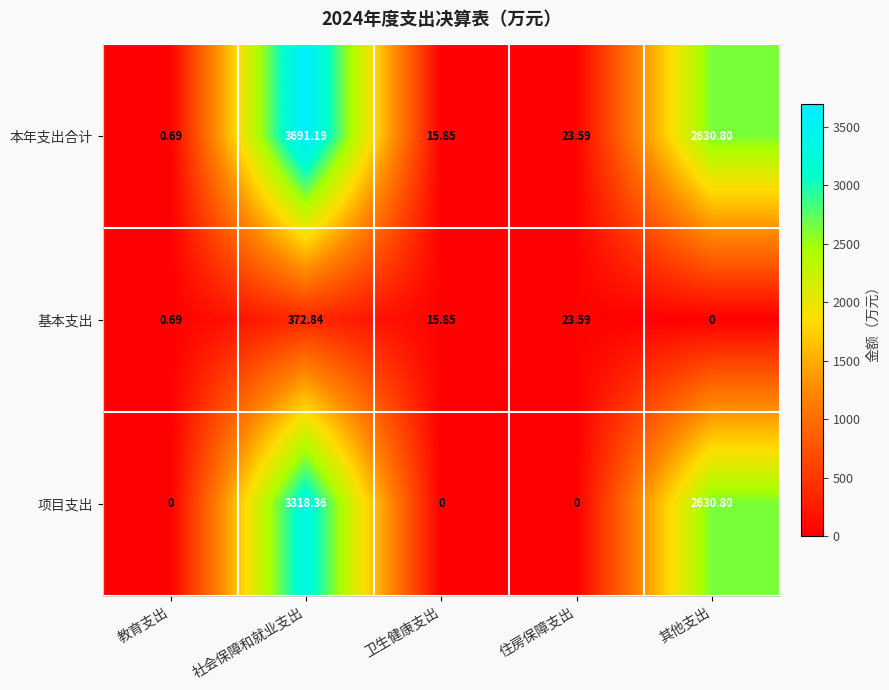

How many series are shown in this chart?

3